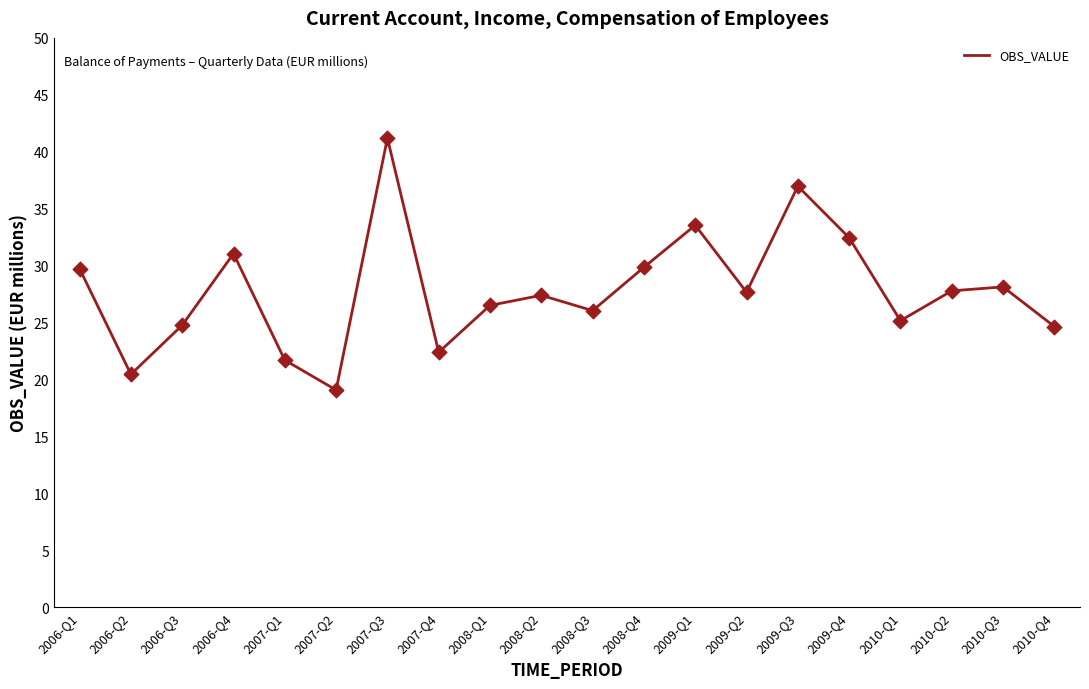

Between 2010-Q1 and 2006-Q4, which is larger?

2006-Q4